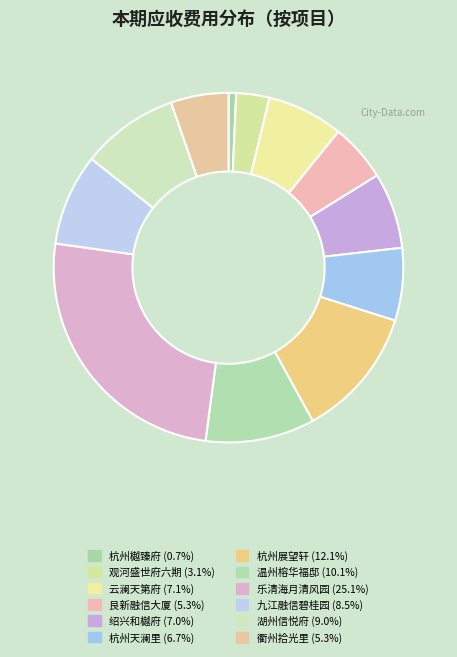

Which category has the biggest portion of the pie?

乐清海月清风园